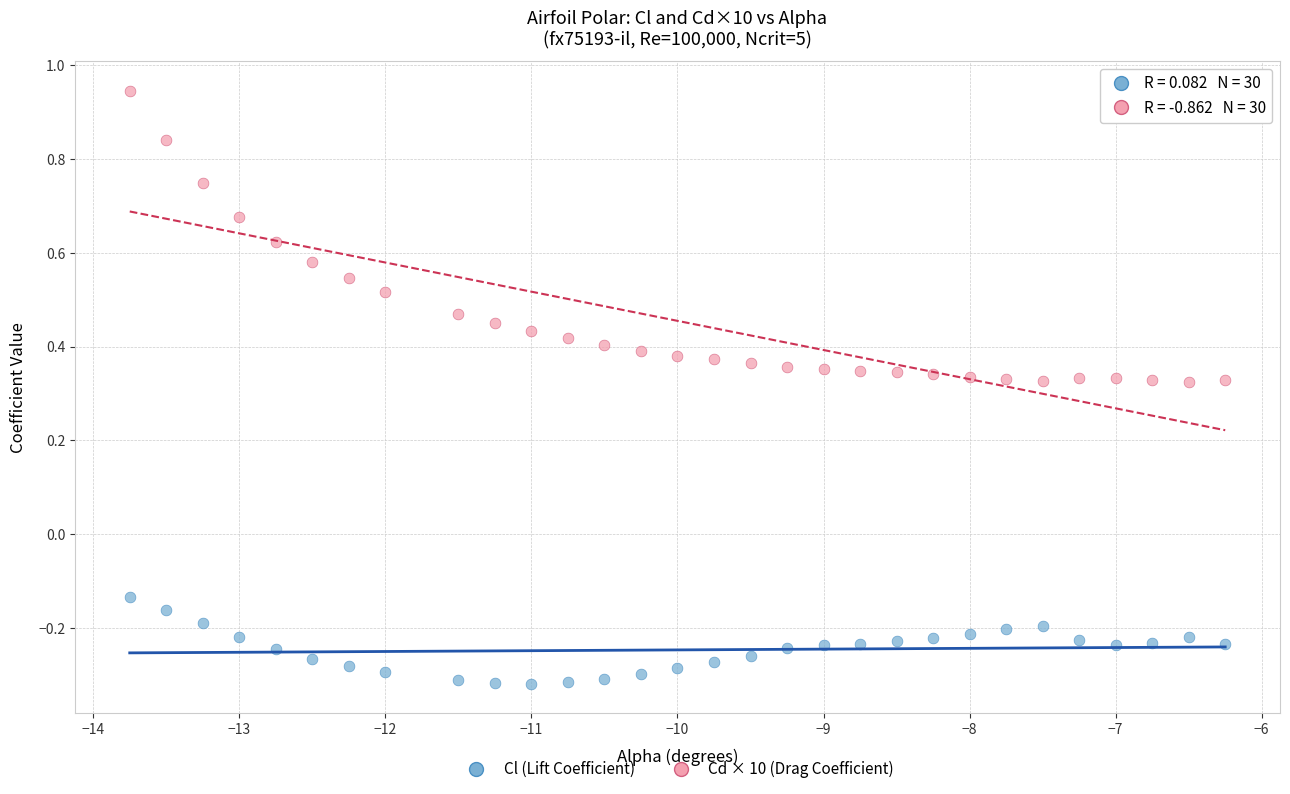

Which series has the widest spread of Y values?

Cd × 10 (Drag Coefficient)